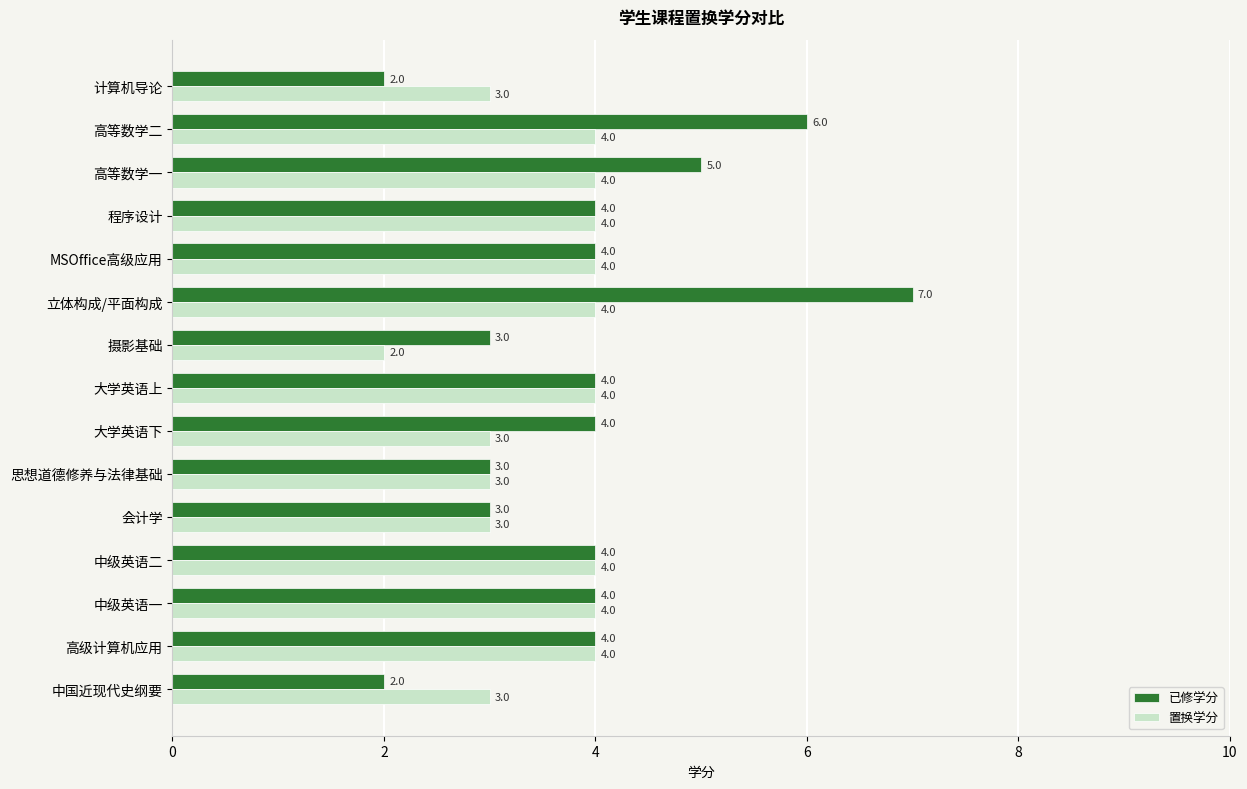

Rank the series by their maximum value, from lowest to highest.

置换学分, 已修学分